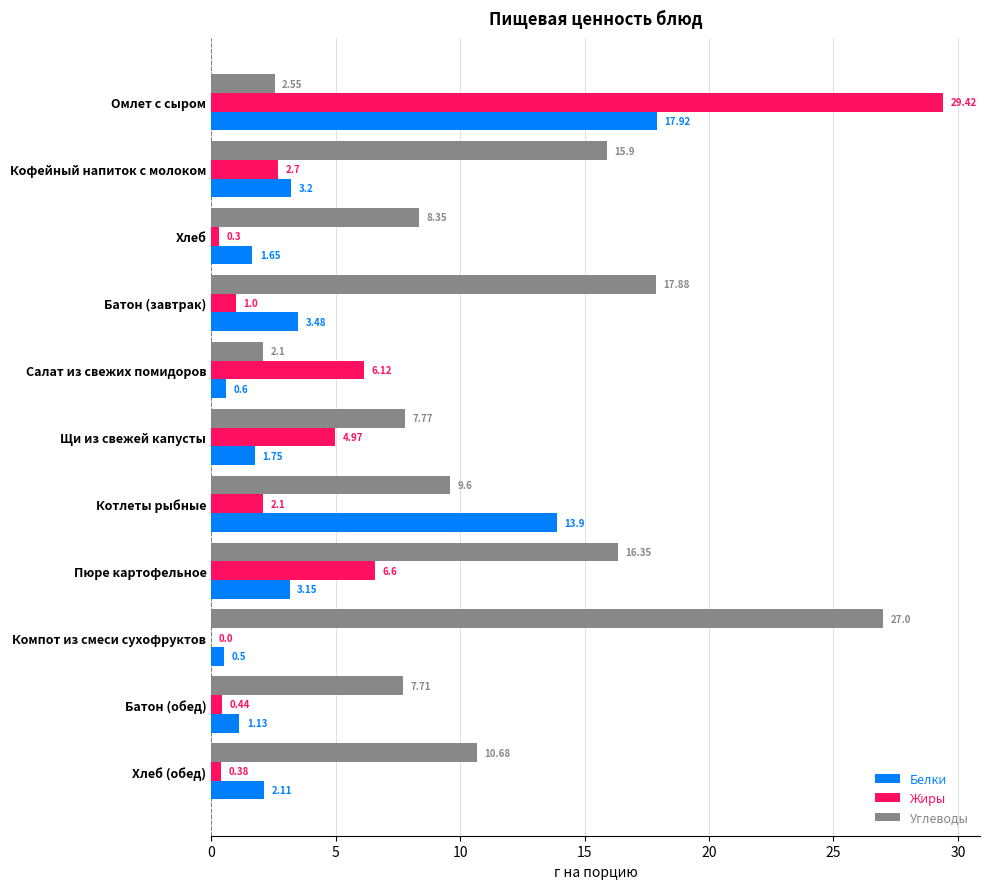

What is the sum of all Белки values?

49.4